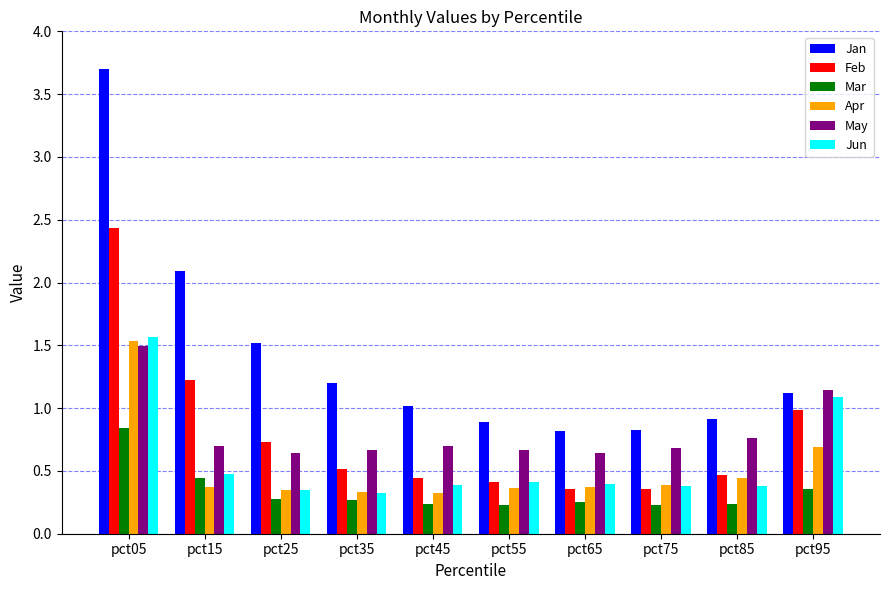

What is the difference between the highest and lowest values at pct05?

2.9